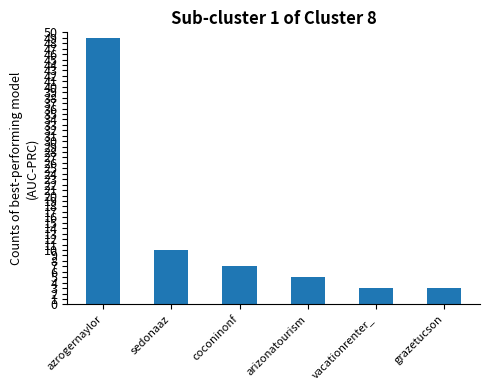

The value at azrogernaylor is 49. True or false?

True